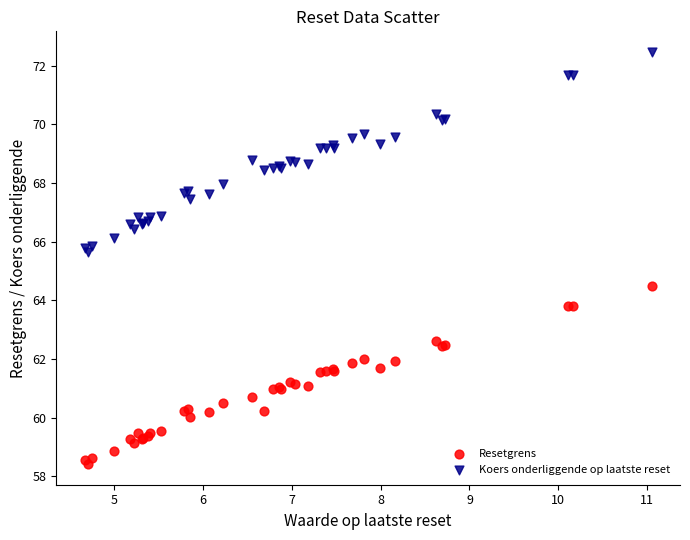

Which series has the largest Y range (max minus min)?

Koers onderliggende op laatste reset